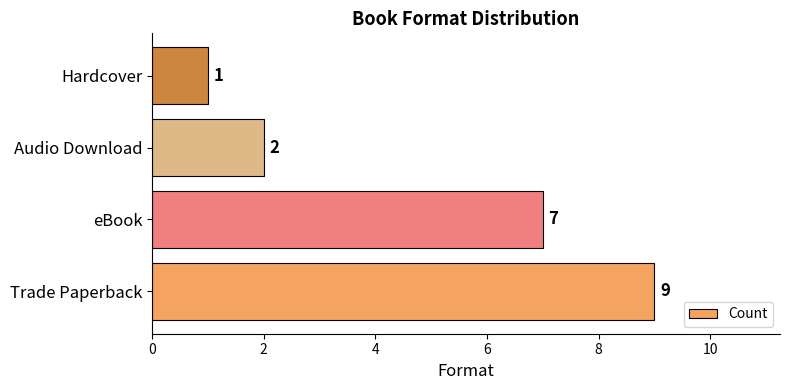

What is the average value?

5